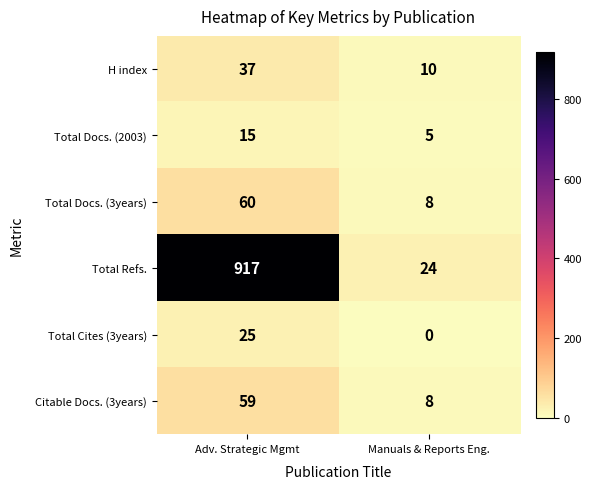

Rank the series by their maximum value, from lowest to highest.

Total Docs. (2003), Total Cites (3years), H index, Citable Docs. (3years), Total Docs. (3years), Total Refs.